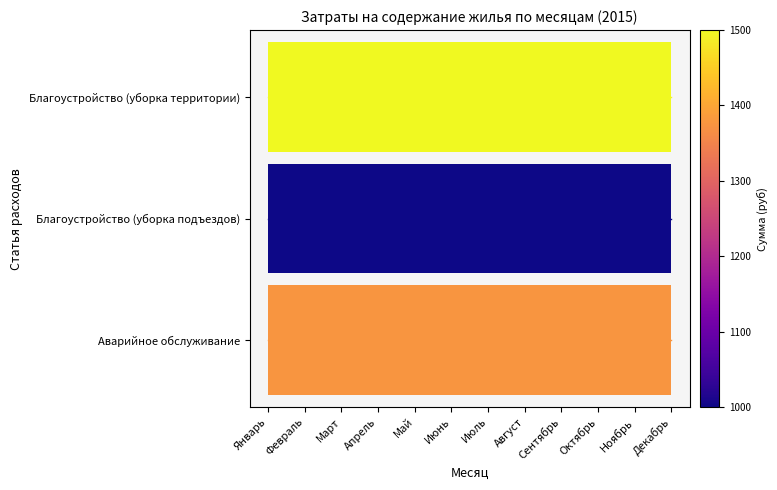

What is the minimum value for Благоустройство (уборка территории)?

2.5